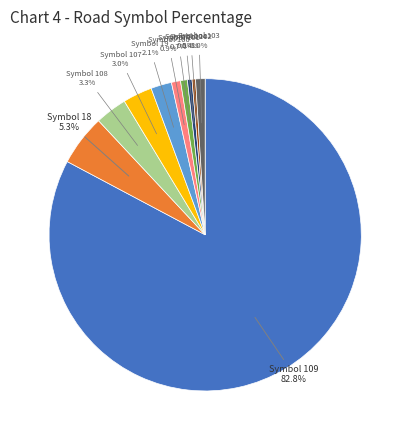

Is there any slice that represents more than half of the pie?

Yes